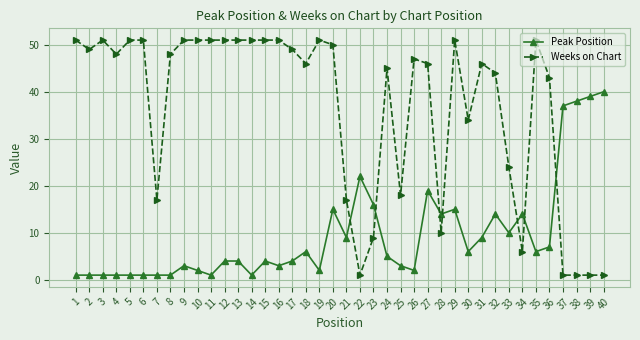

What is the value of the Weeks on Chart point at the 18th from the left?

46